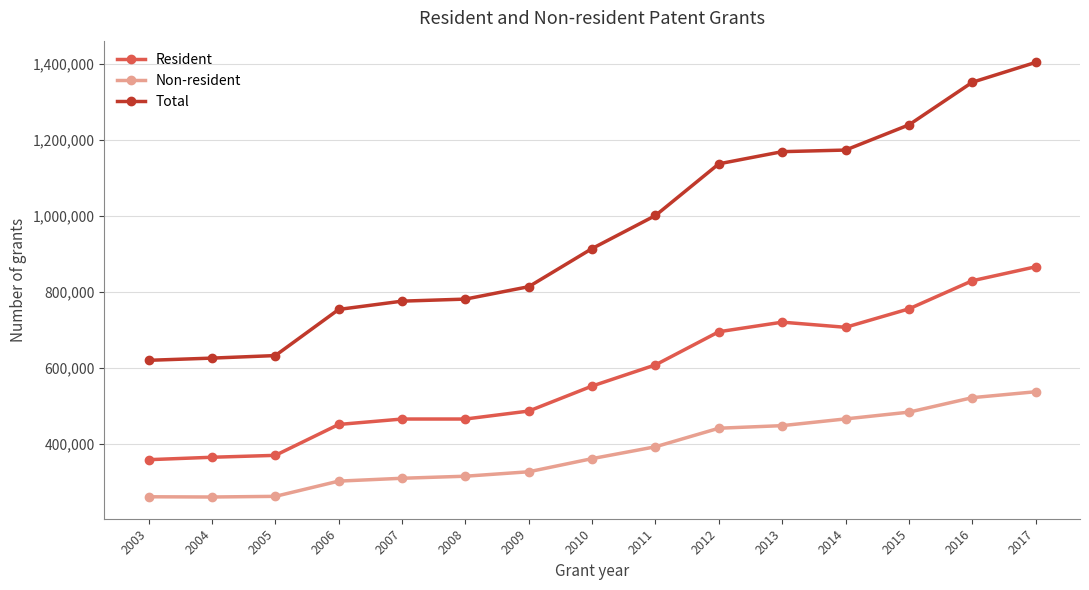

True or false: Resident has a value of 359100 at 2003.

True